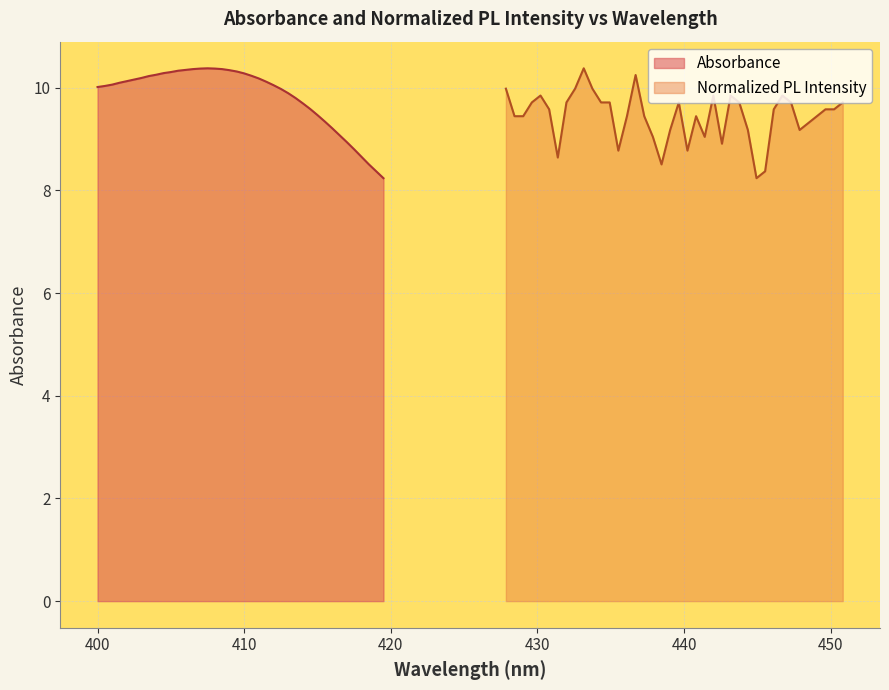

What is the difference between the second highest and minimum values in the Normalized PL Intensity series?

2.0